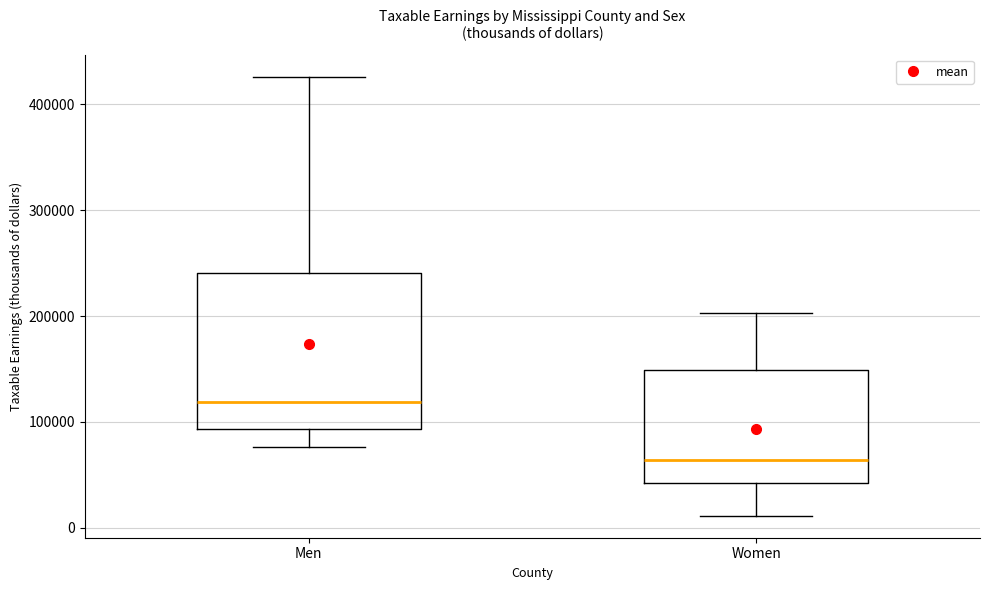

Reading left to right, read every box against the y-axis: the position of its median line, the range the box covers, and the ends of its whiskers. The values are not printed on the chart, so give them approximately, as read against the axis.

Men: median 120000, box 90000 to 240000, whiskers 80000 to 430000
Women: median 60000, box 40000 to 150000, whiskers 10000 to 200000